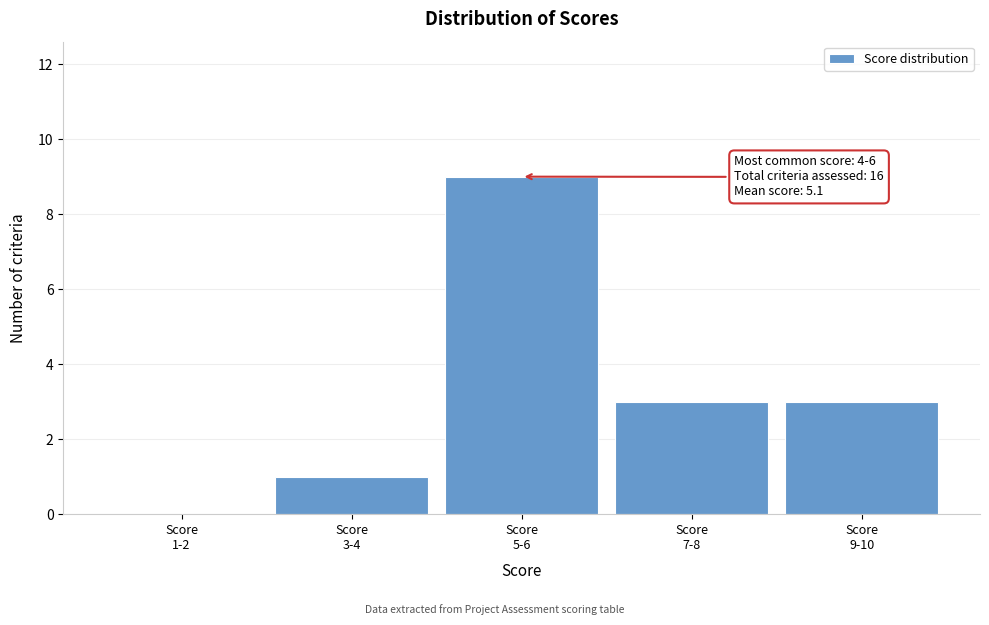

What is the sum of all values?

16